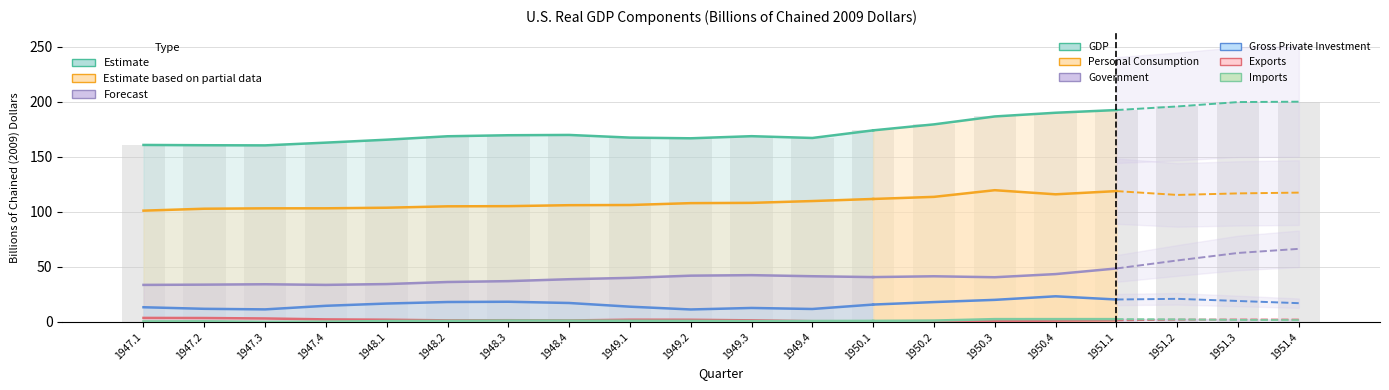

How many distinct data groups are displayed?

6